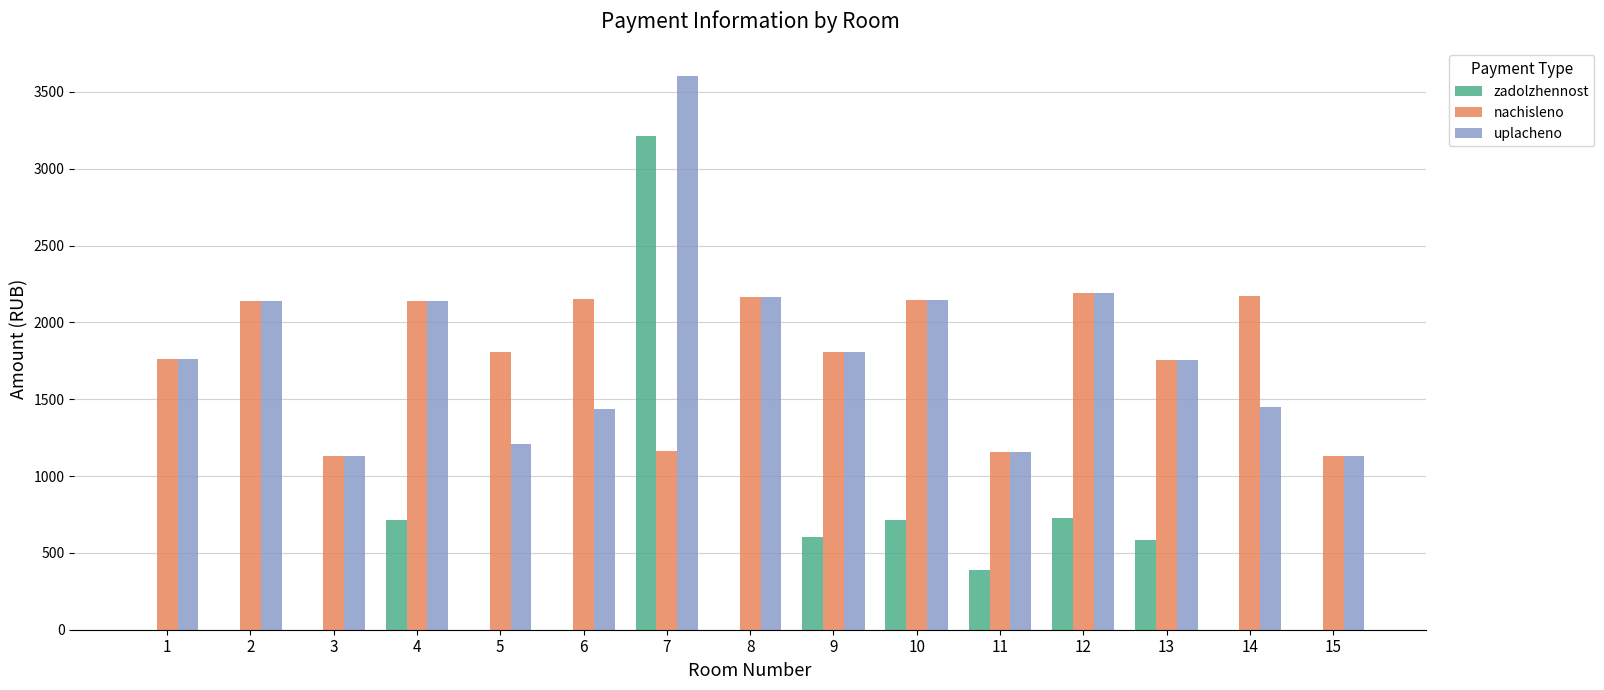

Which series has the widest spread of values?

zadolzhennost